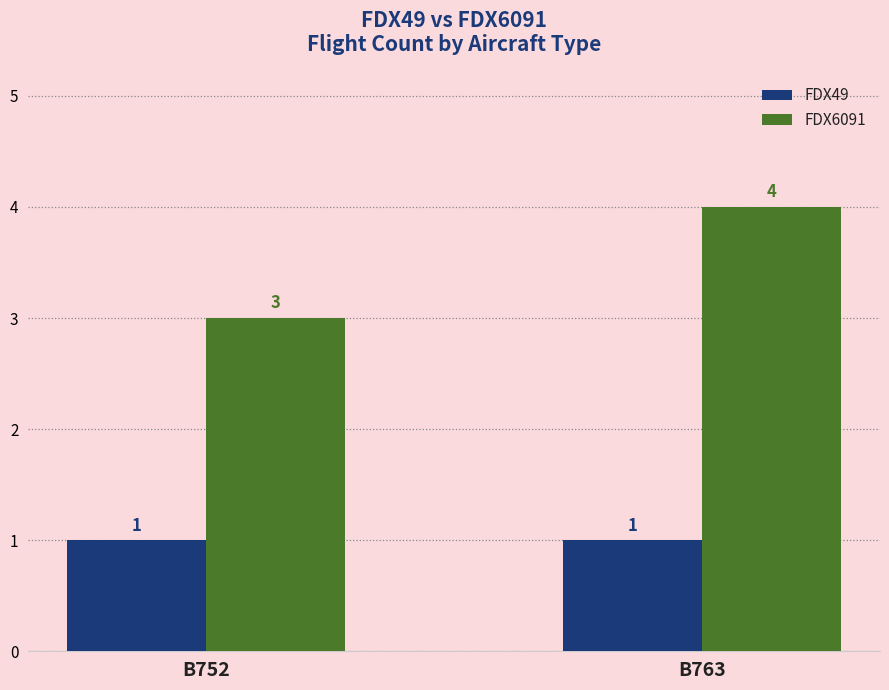

What is the difference between the FDX6091 values at B752 and B763?

1